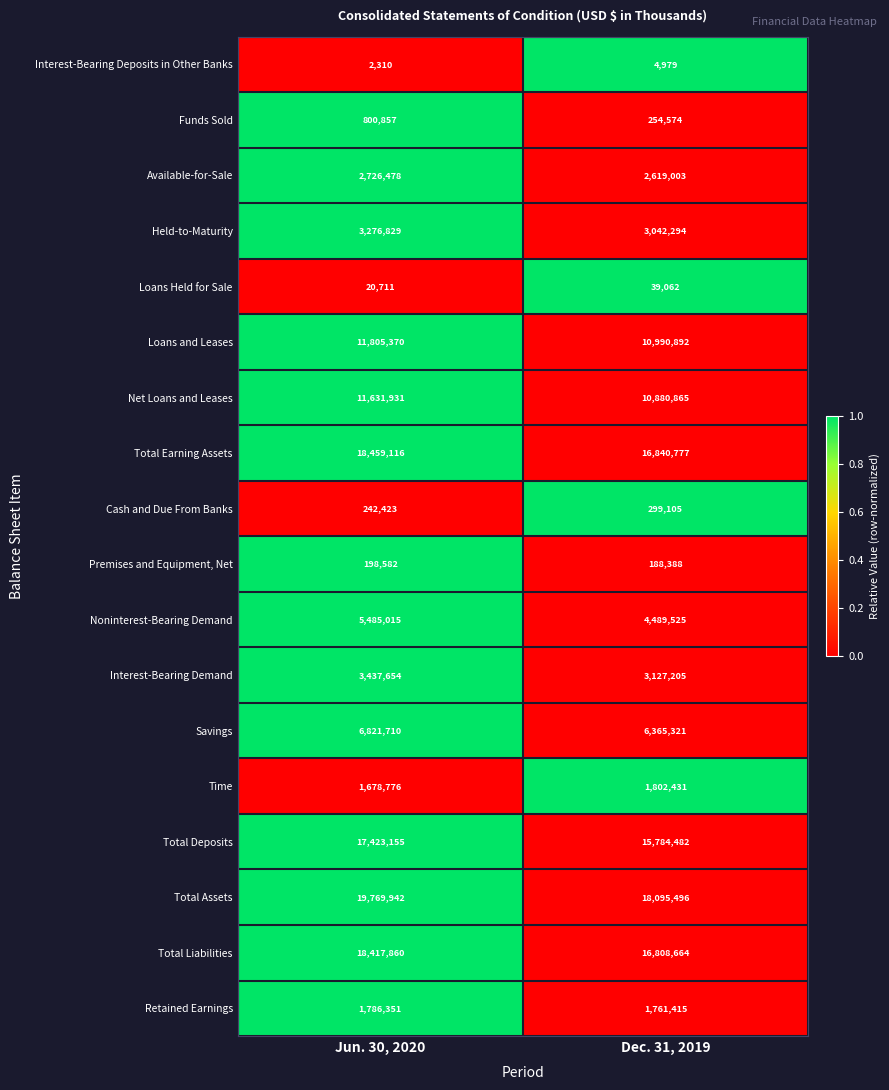

Is it true that Cash and Due From Banks equals 242423 at Jun. 30, 2020?

True